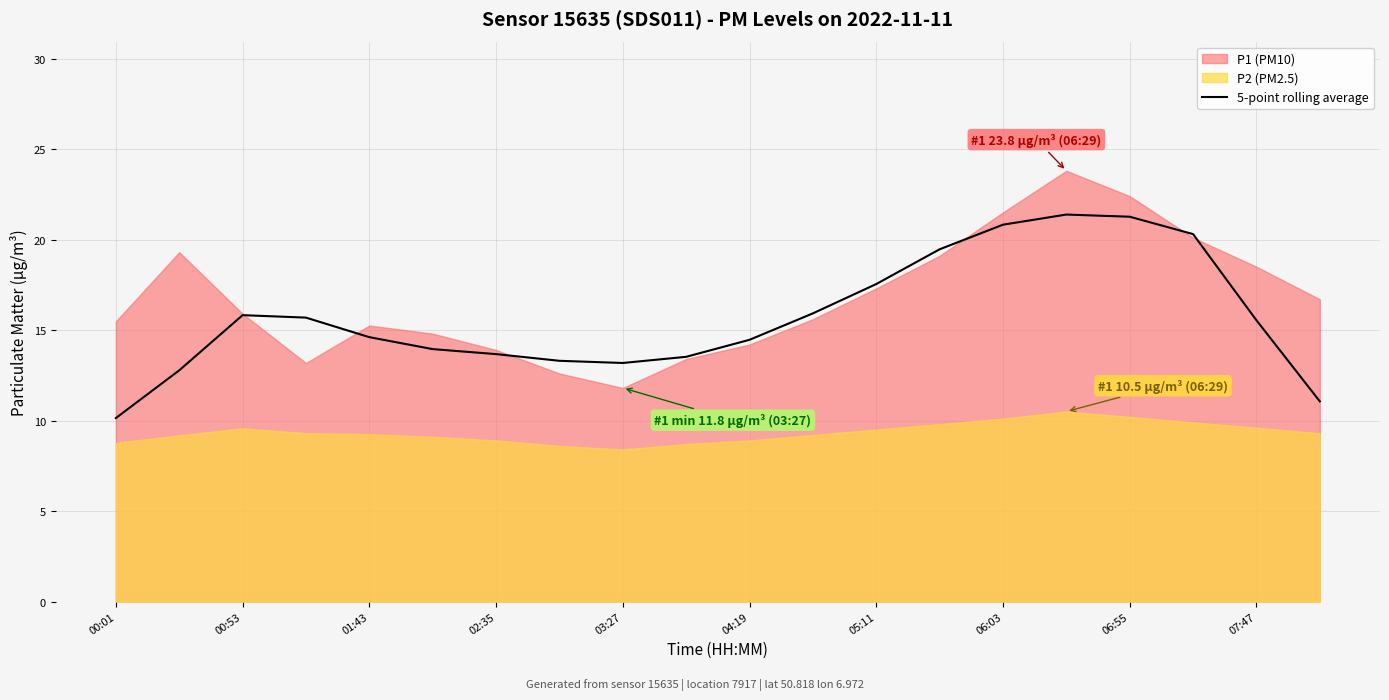

At which label does 5-point rolling average first exceed 15?

00:53